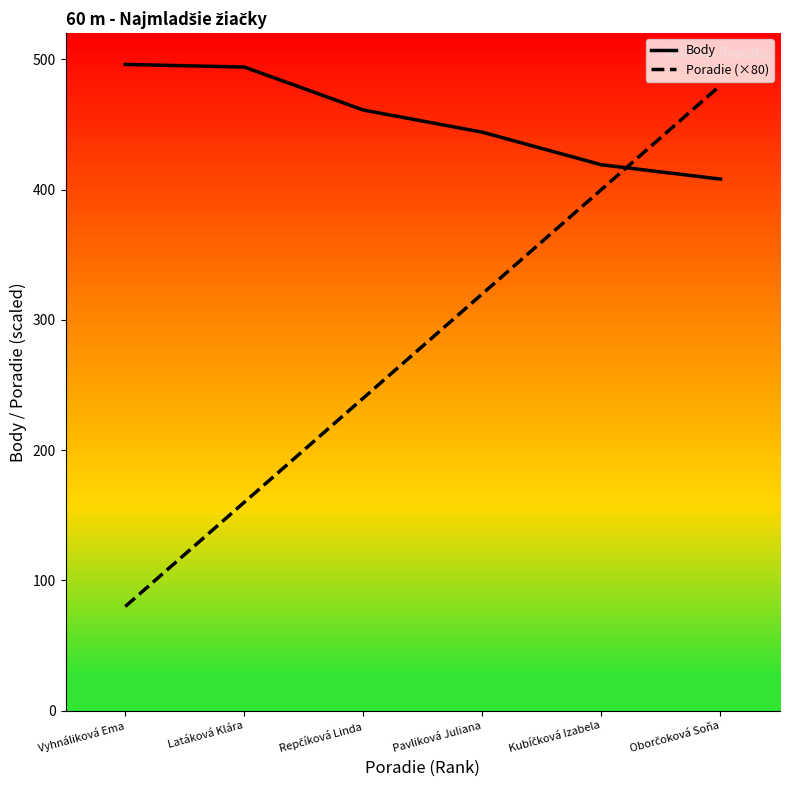

Where do Poradie (×80) and Body first cross each other?

Kubíčková Izabela and Oborčoková Soňa